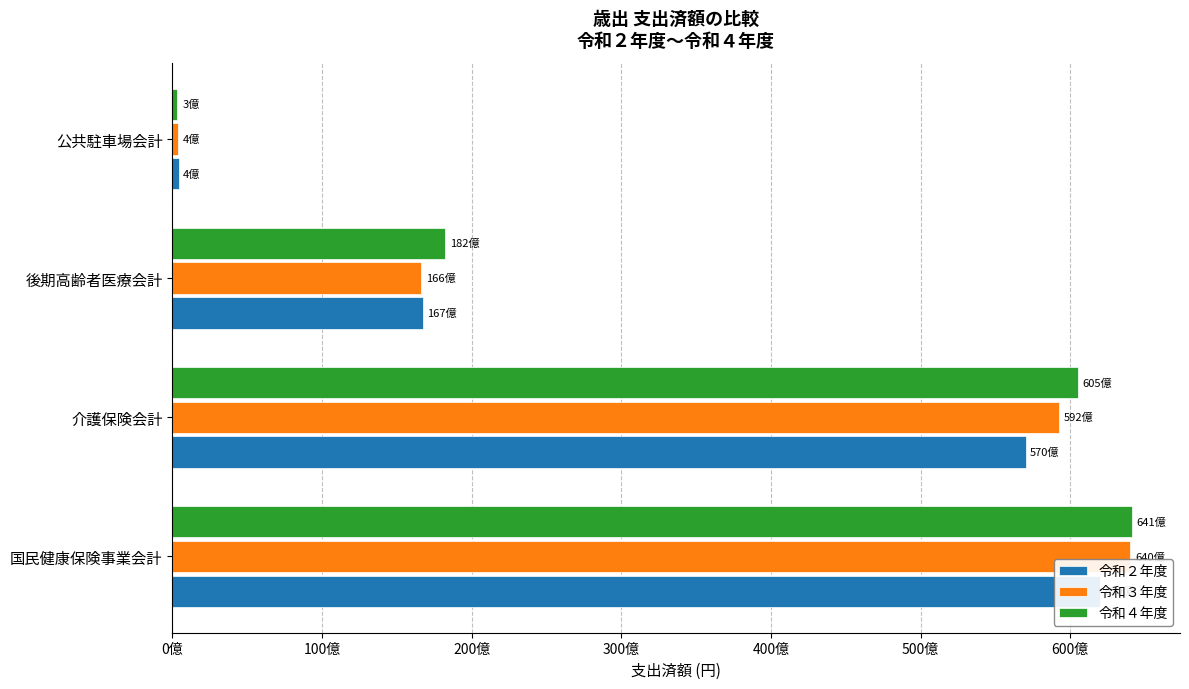

How many groups of bars are there?

4